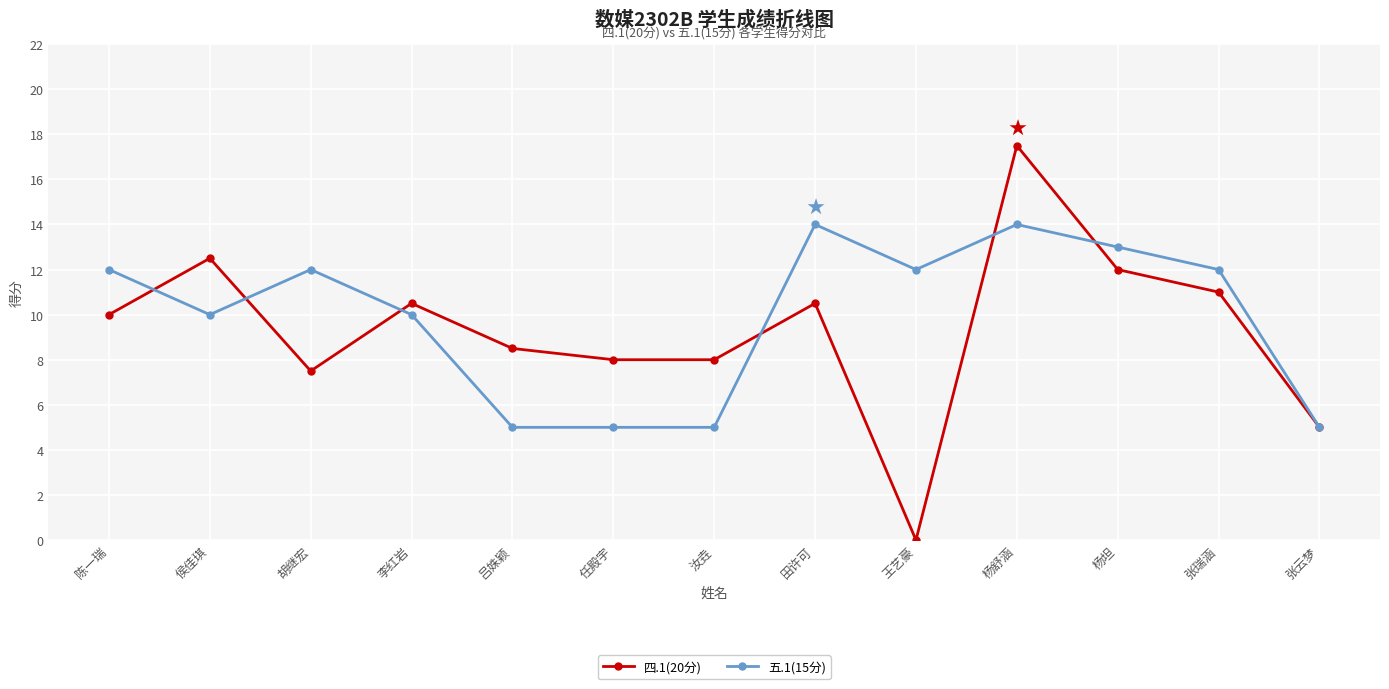

The 四.1(20分) series shows 12.5 at 汝垚. True or false?

False